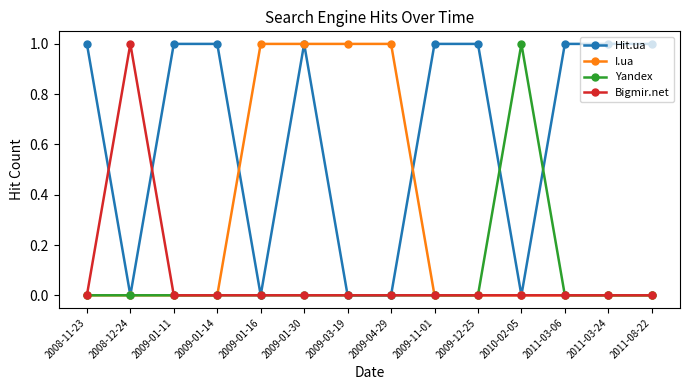

What is the spread (max minus min) of values at 2009-04-29?

1